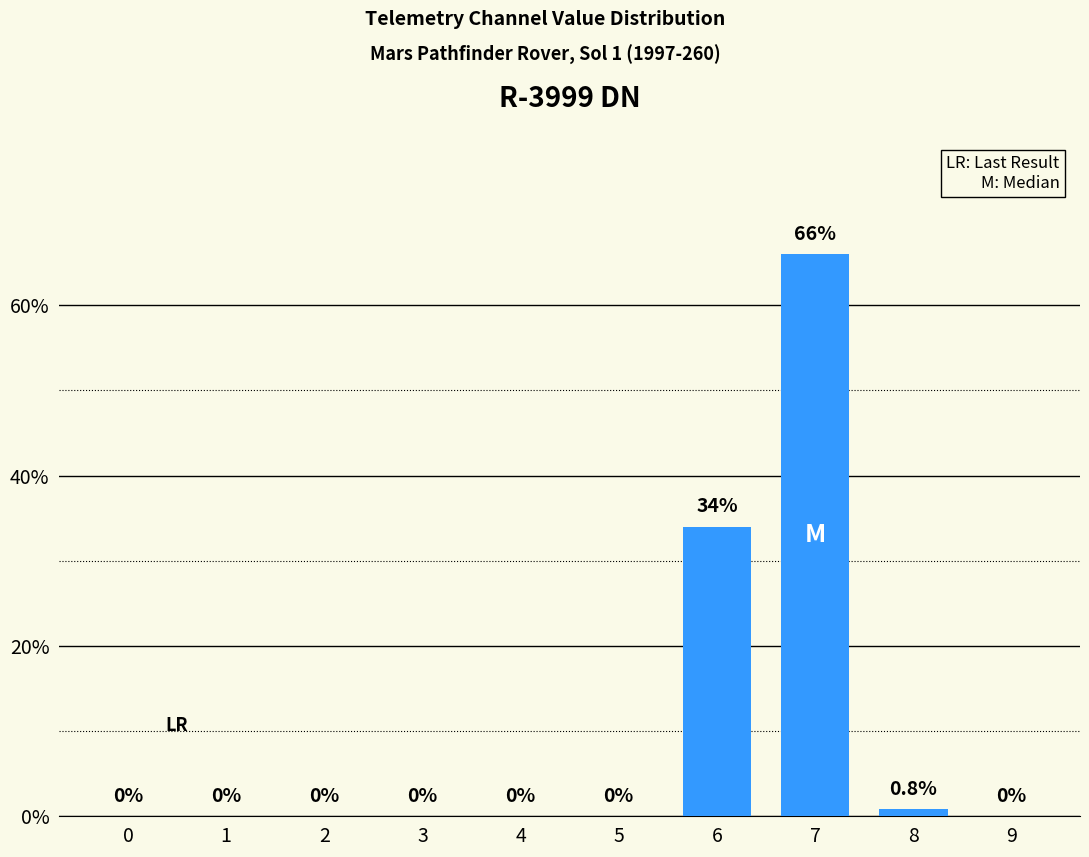

At which category does the chart reach its peak across all series?

7